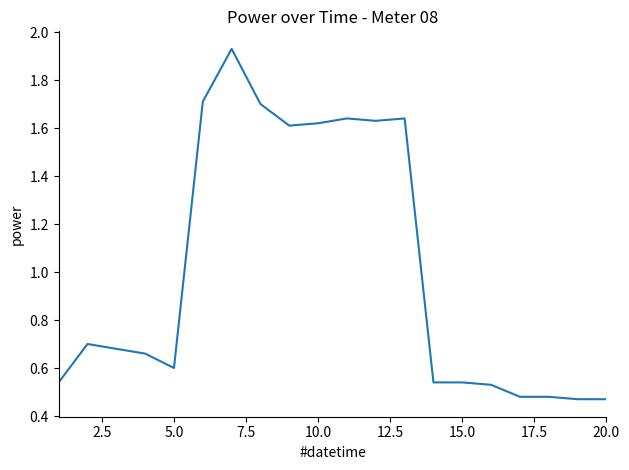

Does the chart have visible grid lines?

No